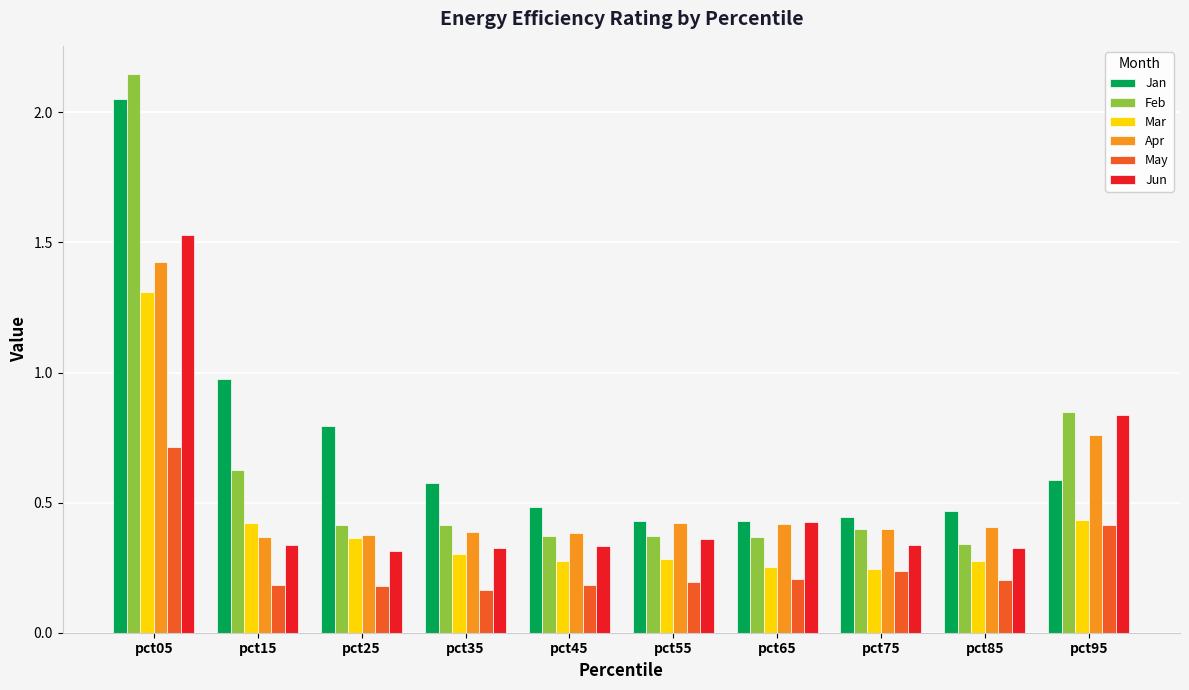

How many Mar values are between 0 and 1?

9